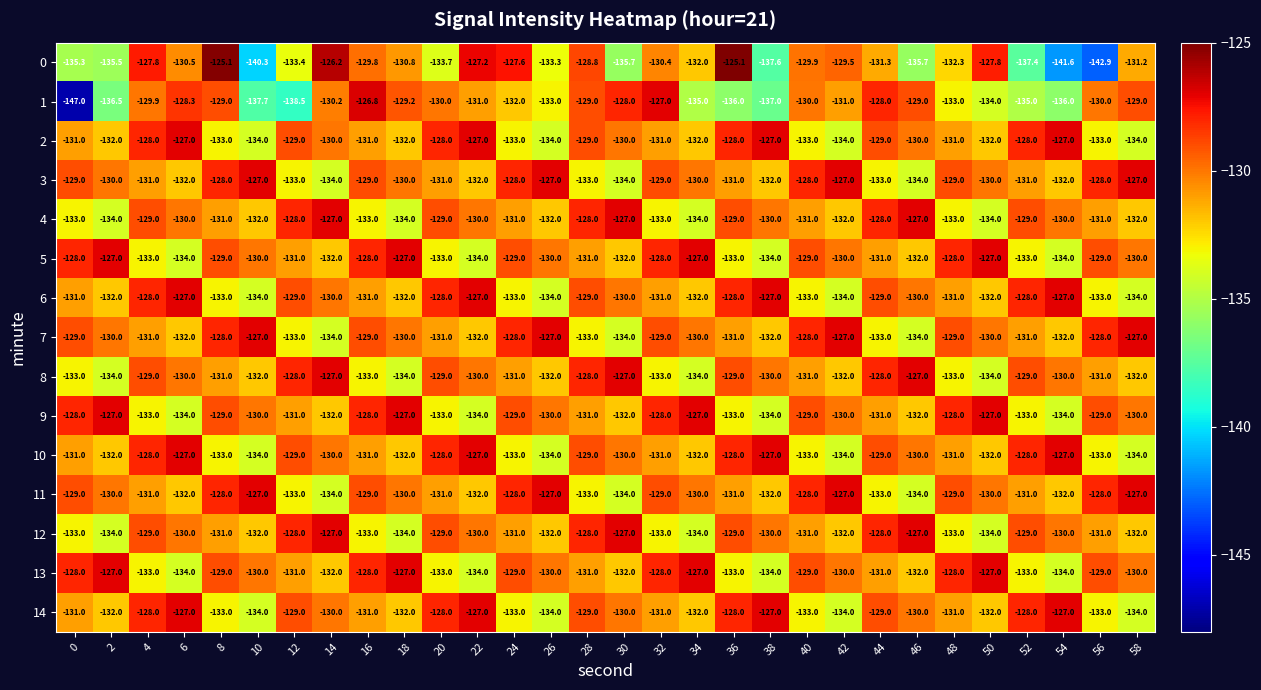

What is the average value of the 14 series?

-130.6